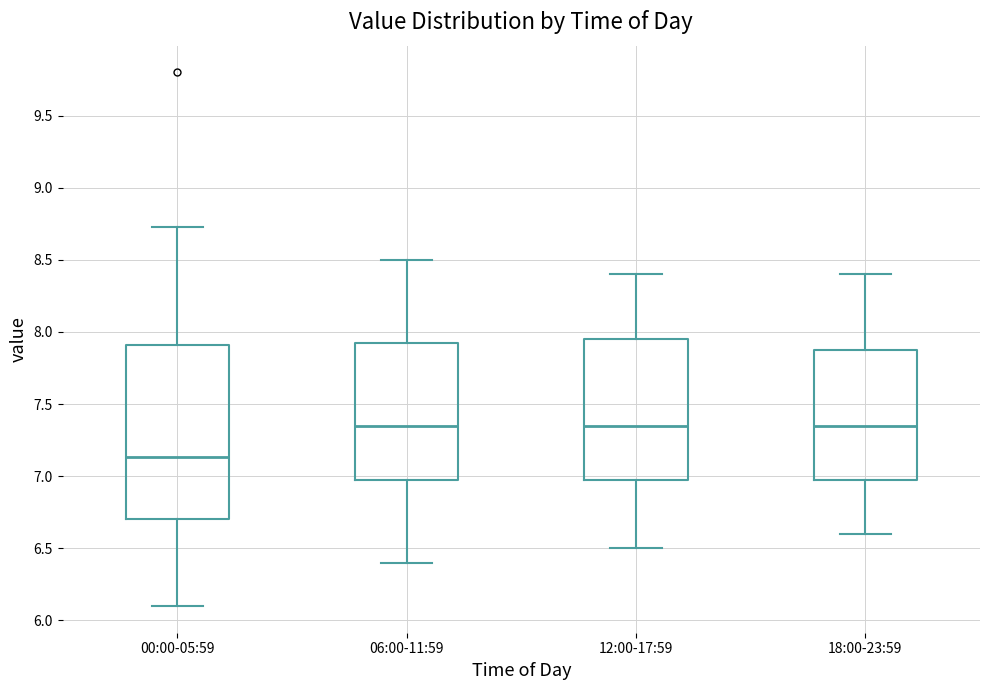

Which box's median line is the lowest?

00:00-05:59